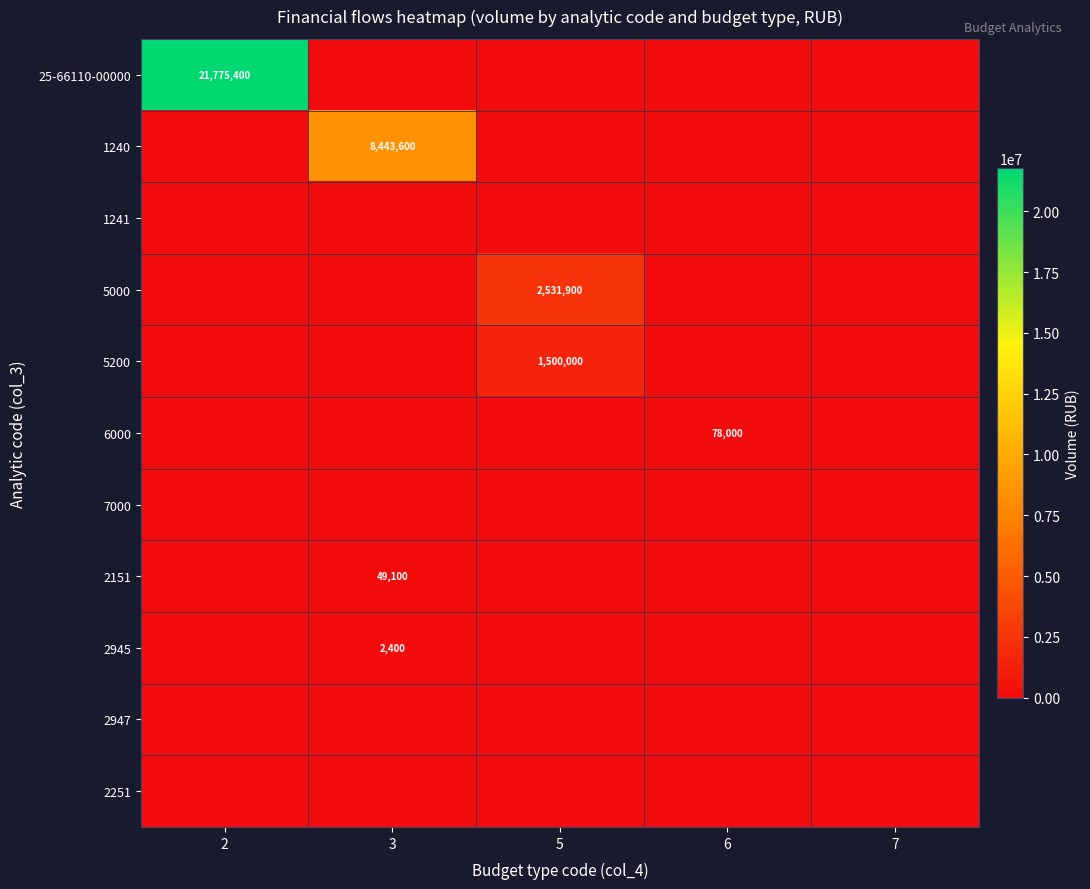

Is it true that 25-66110-00000 equals 21775400 at 2?

True